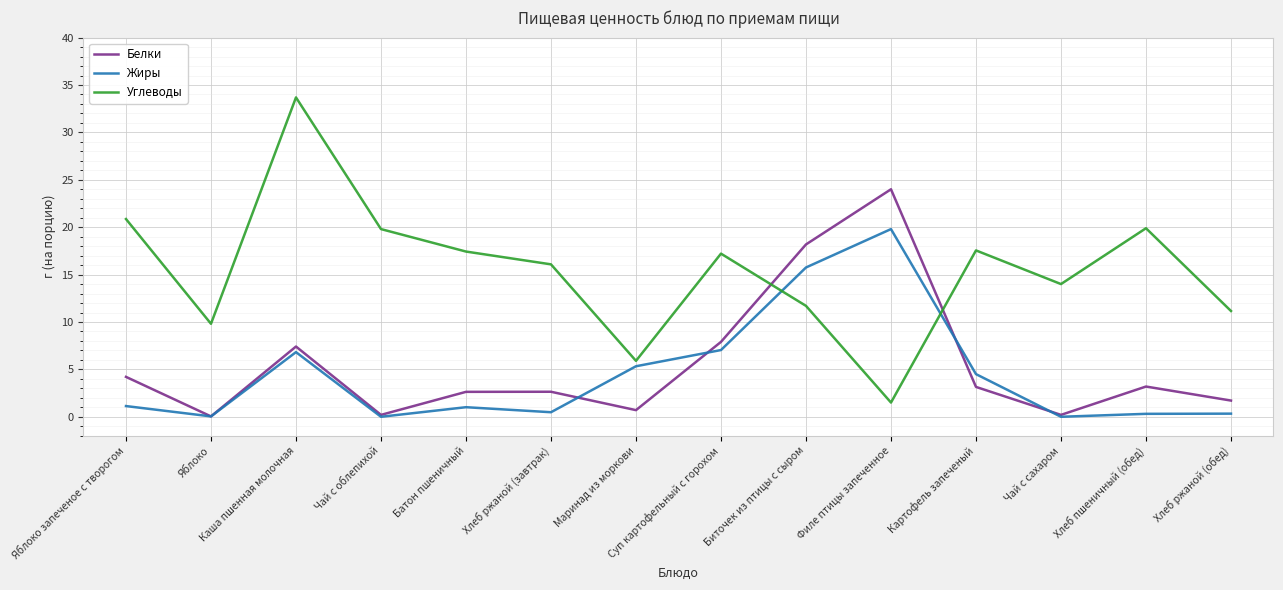

After their last crossing, which series has the higher values: Углеводы or Жиры?

Углеводы